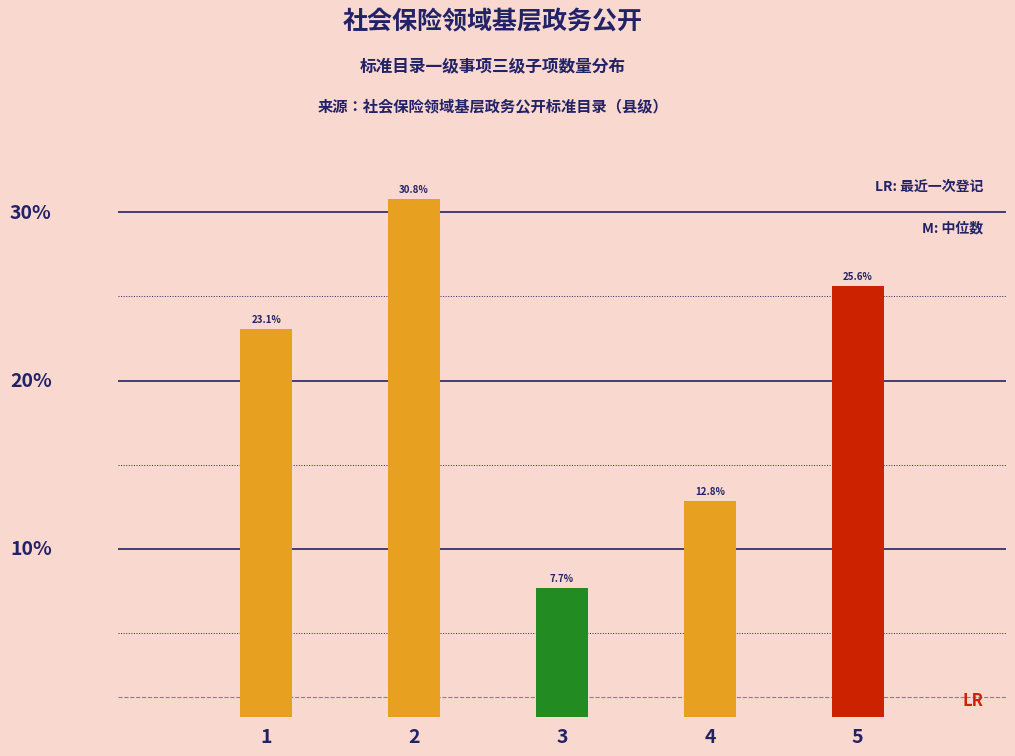

List the labels in order of value, largest first.

2, 5, 1, 4, 3